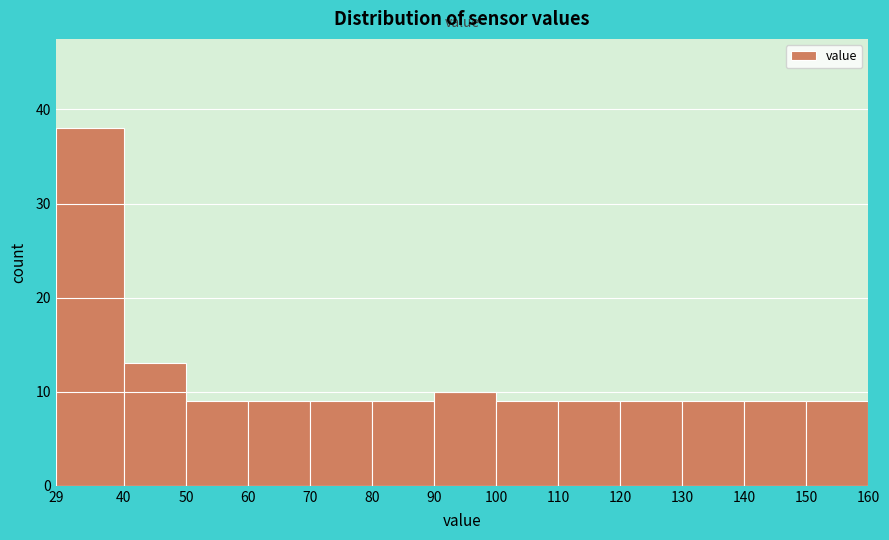

Which range on the x-axis has the tallest bar?

29 to 40